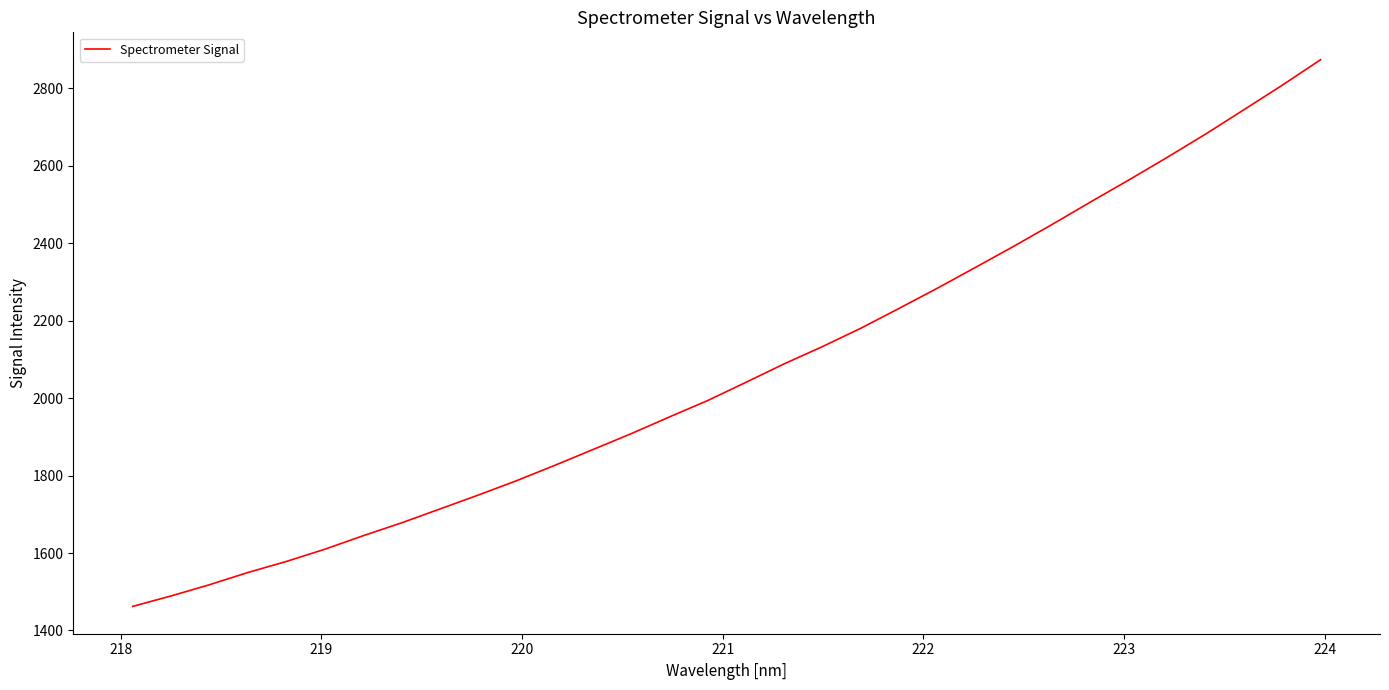

What is the average value?

2070.9